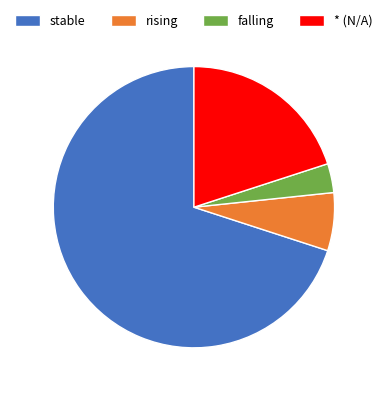

Do stable and * (N/A) together represent more than half of the pie?

Yes